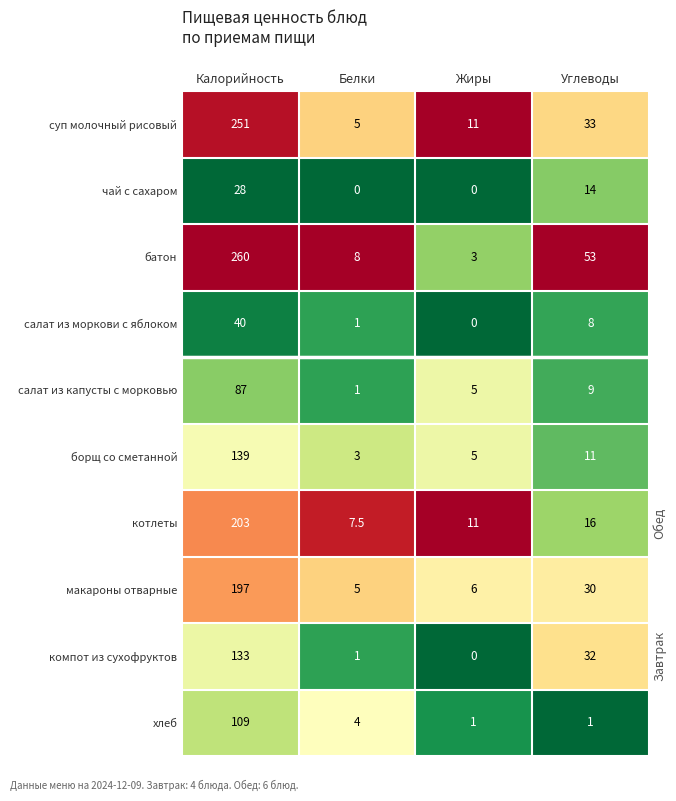

Which series has the largest range (max minus min)?

батон